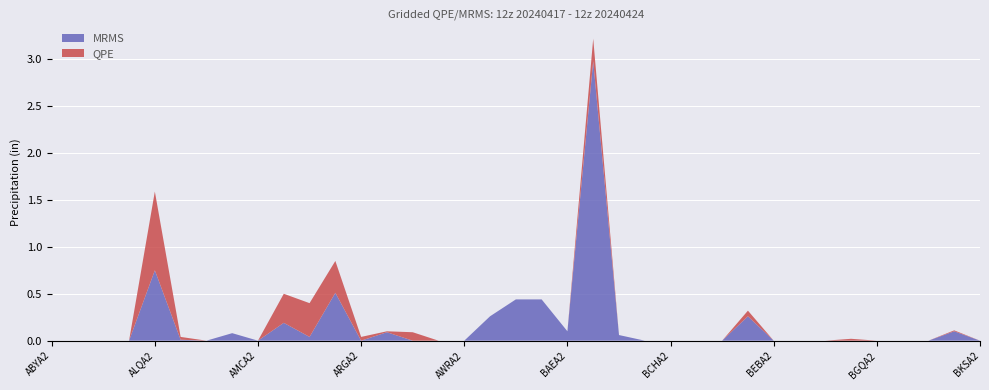

True or false: MRMS has a value of 0.4 at ALQA2.

False